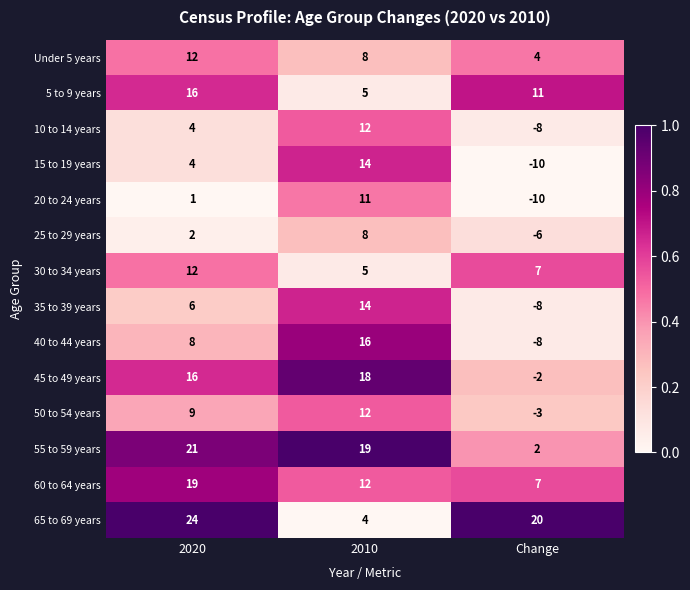

Is it true that 55 to 59 years equals 1 at Change?

False